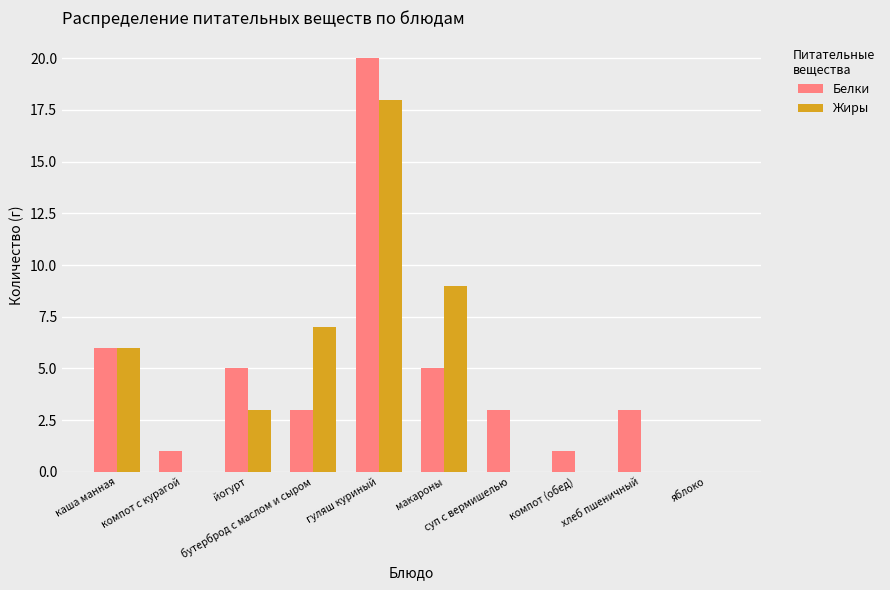

Is it true that Белки equals 8 at йогурт?

False